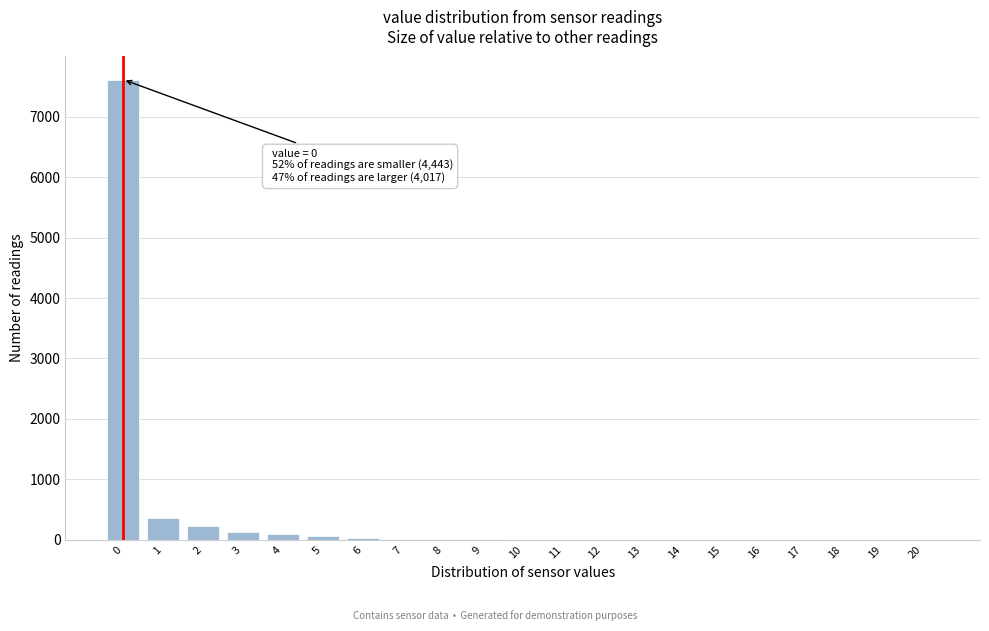

What is the greatest value displayed?

7617